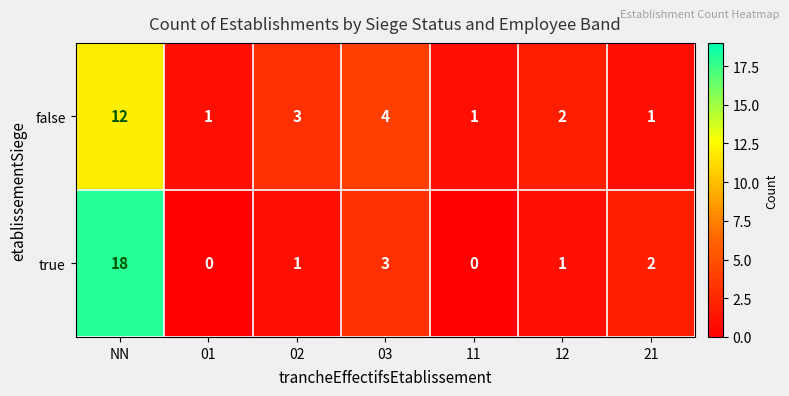

Which label corresponds to the largest value in the chart?

NN